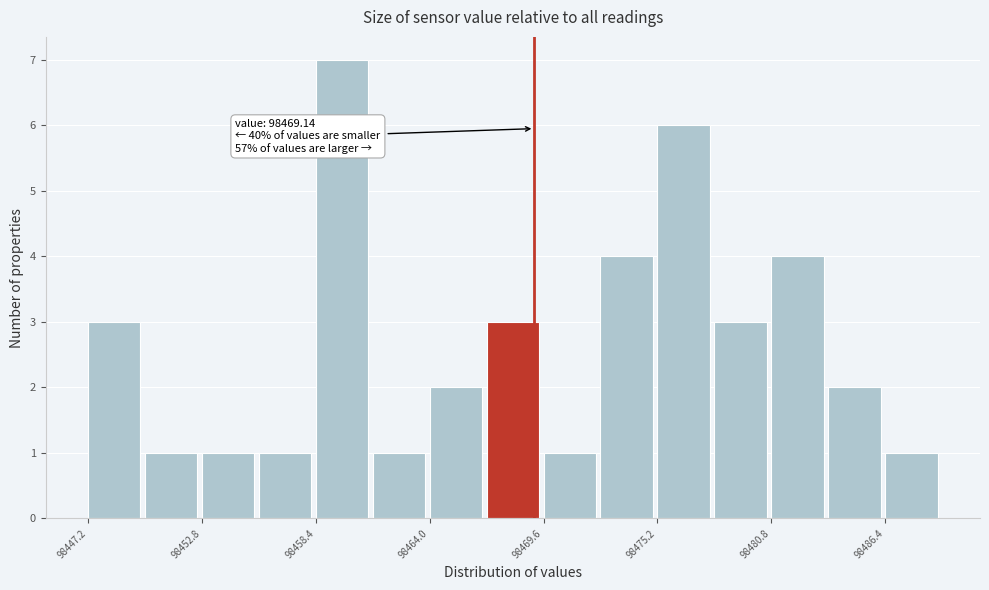

Read against the x-axis, roughly where is the centre of the tallest bar?

98460